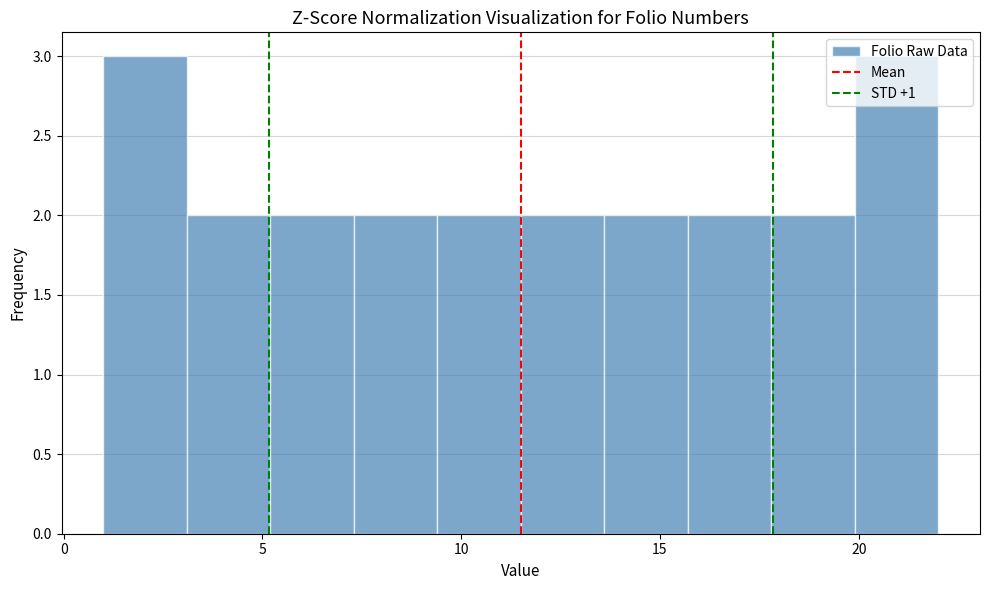

Reading left to right, transcribe this chart: for each bar, give the range it covers on the x-axis and its height. Neither the bar edges nor the heights are printed on the chart, so give them approximately, as read against the axes.

1.0 to 3.1: 3
3.1 to 5.2: 2
5.2 to 7.3: 2
7.3 to 9.4: 2
9.4 to 11.5: 2
11.5 to 13.6: 2
13.6 to 15.7: 2
15.7 to 17.8: 2
17.8 to 19.9: 2
19.9 to 22.0: 3